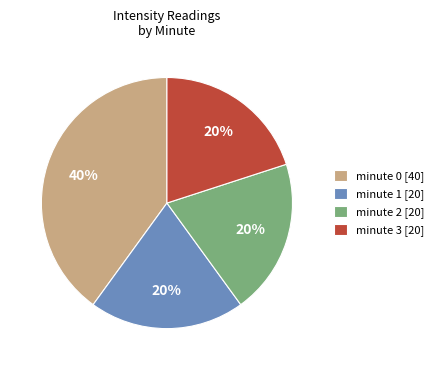

Which has a higher value, minute 3 [20] or minute 0 [40]?

minute 0 [40]